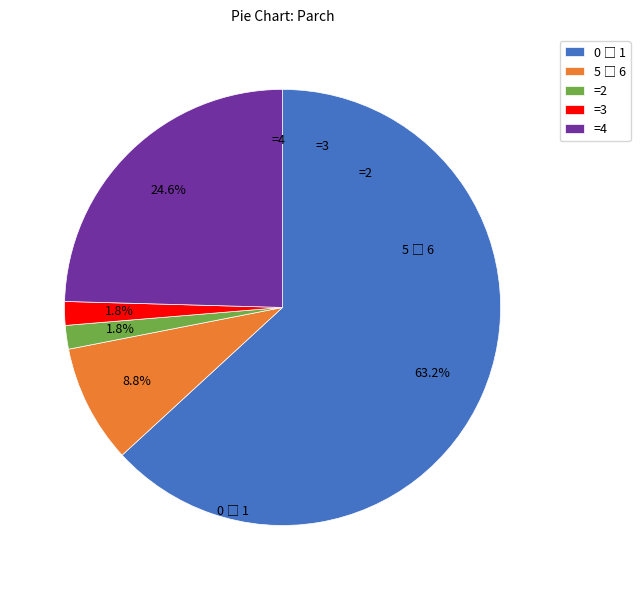

How many segments does this pie chart have?

5